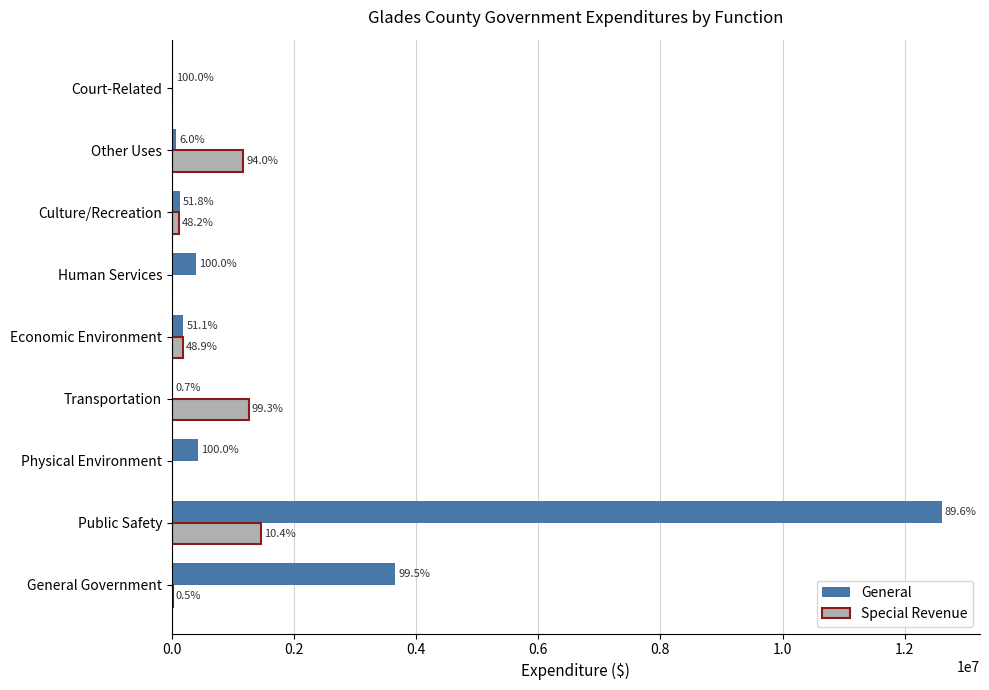

What are all the series names shown in the legend?

General, Special Revenue